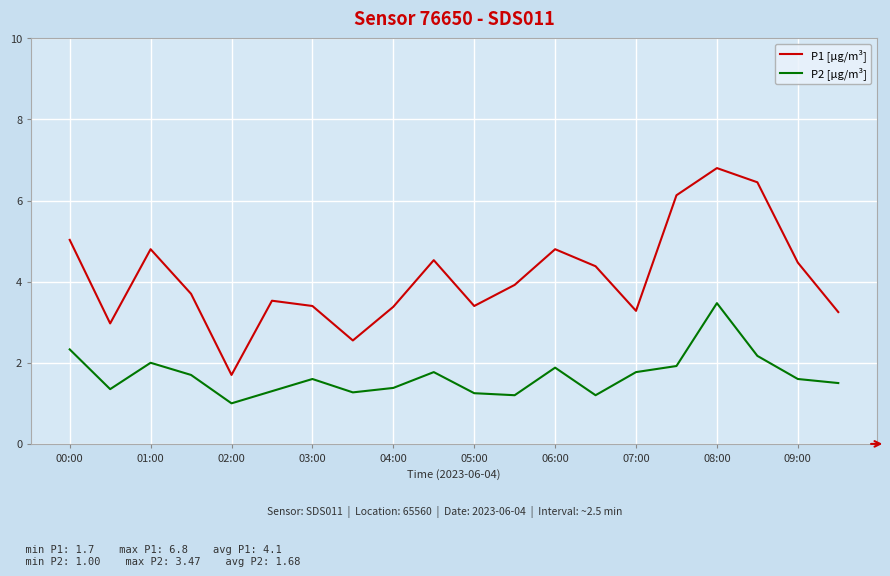

What is the lowest value of the P1 [µg/m³] series?

1.7